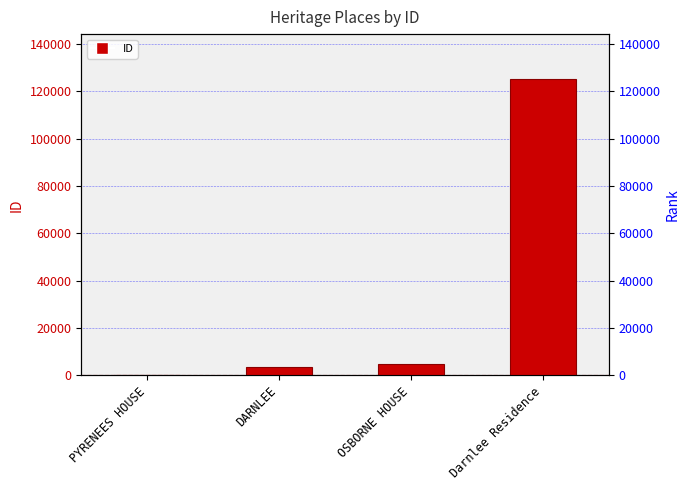

Rank the categories by value from lowest to highest.

PYRENEES HOUSE, DARNLEE, OSBORNE HOUSE, Darnlee Residence